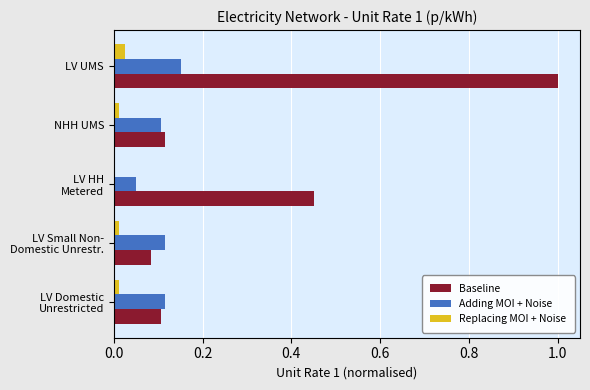

Is it true that Baseline equals 1.0 at LV UMS?

True